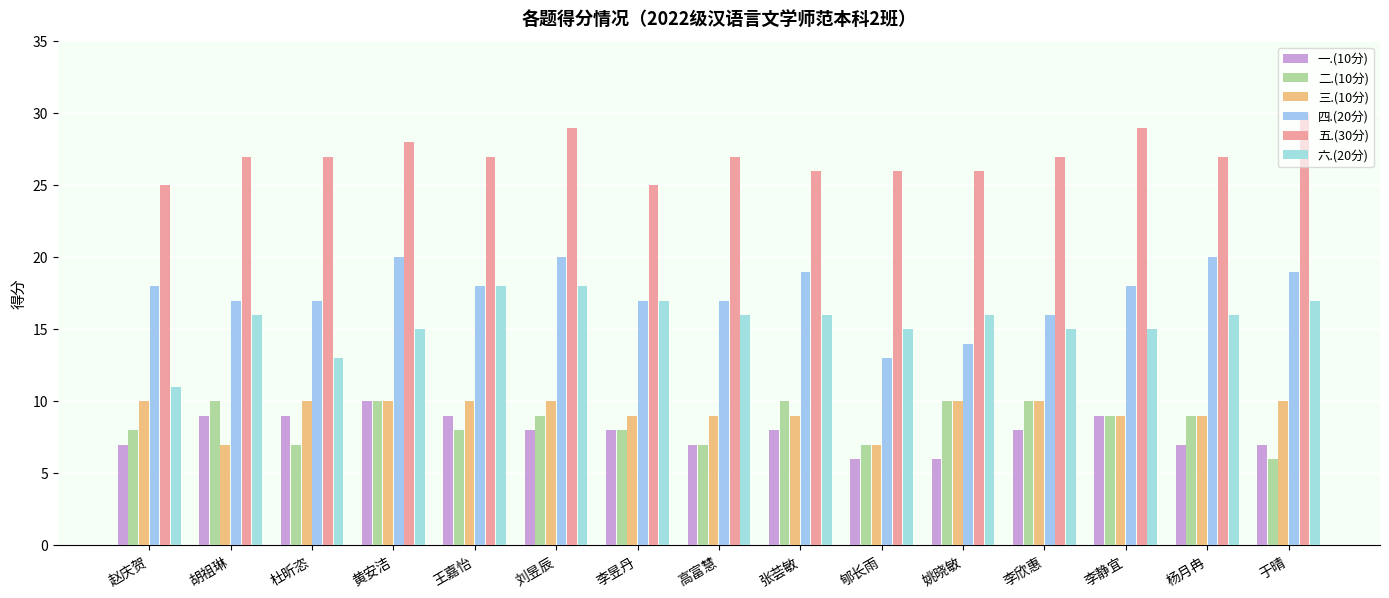

Count the number of categories in the chart.

15